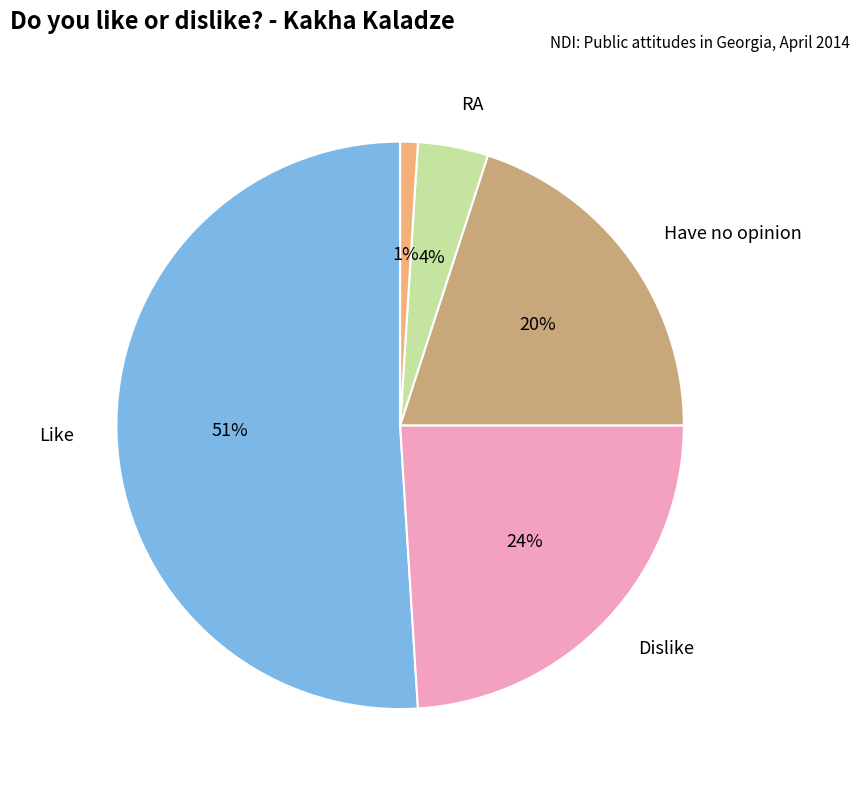

Does any single category account for the majority?

Yes